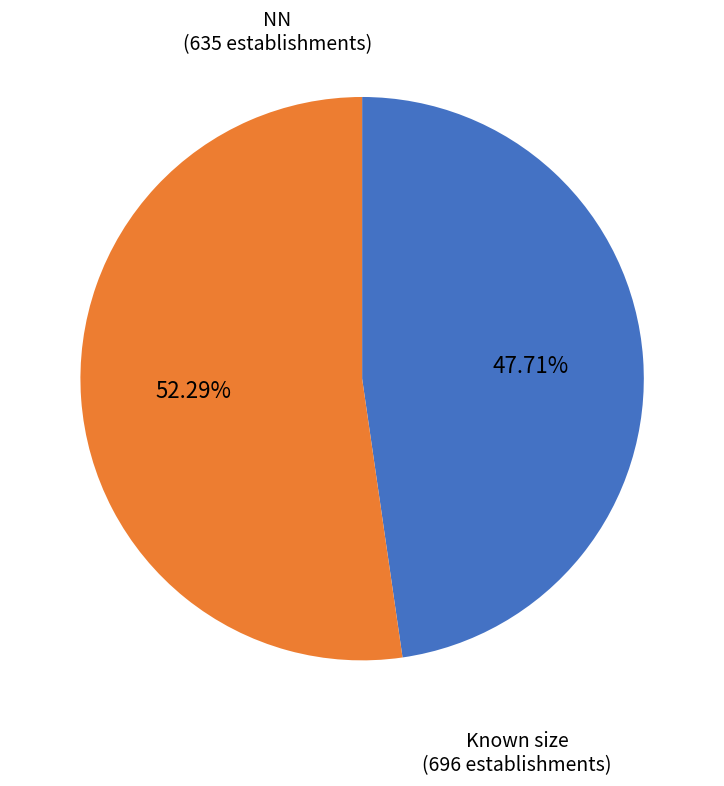

Does any single category account for the majority?

Yes